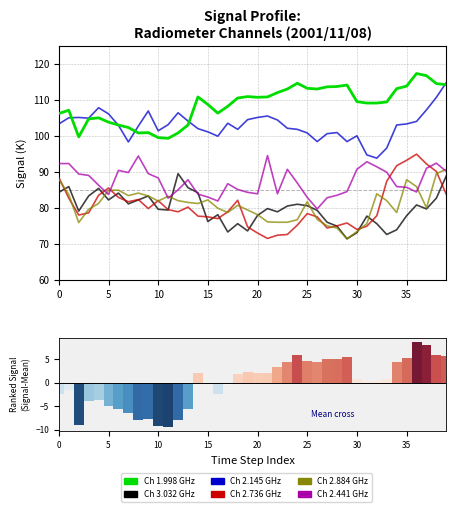

Between 12 and 24, which is larger?

24